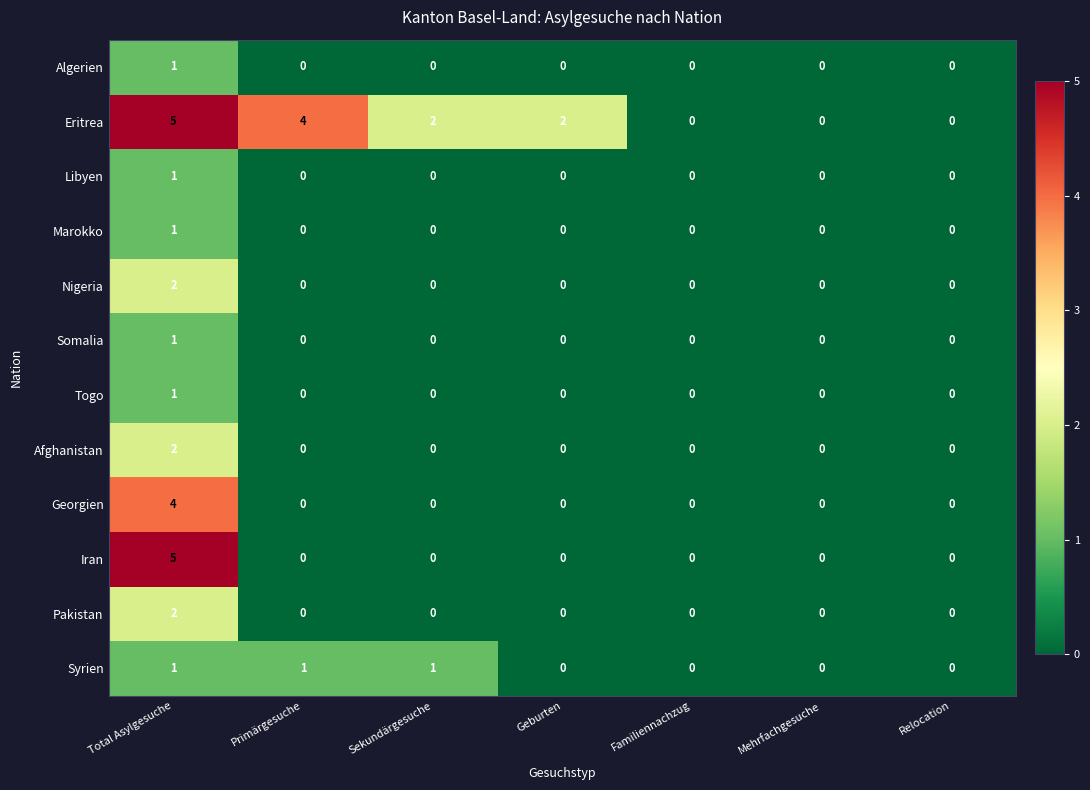

Is it true that Eritrea equals 1 at Sekundärgesuche?

False